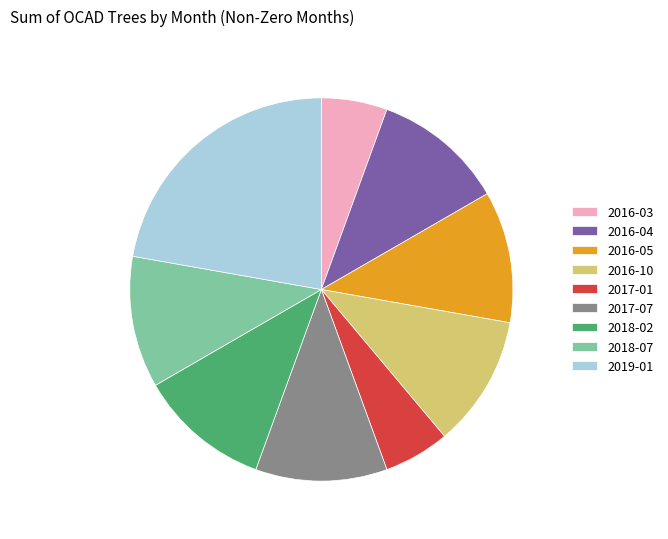

Is the sum of 2019-01 and 2016-05 greater than half?

No